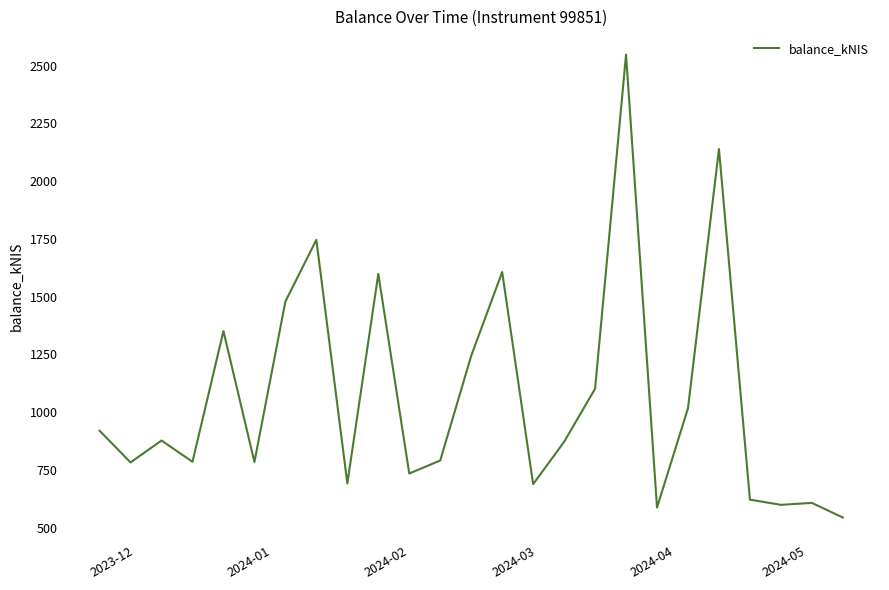

How many lines are shown in the chart?

1